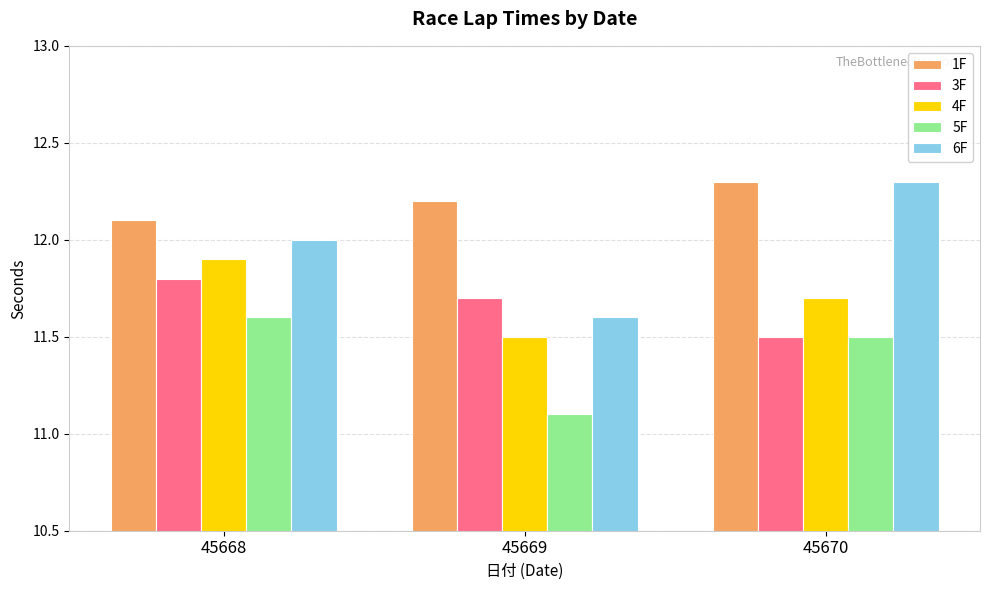

True or false: 1F has a value of 12.2 at 45669.

True